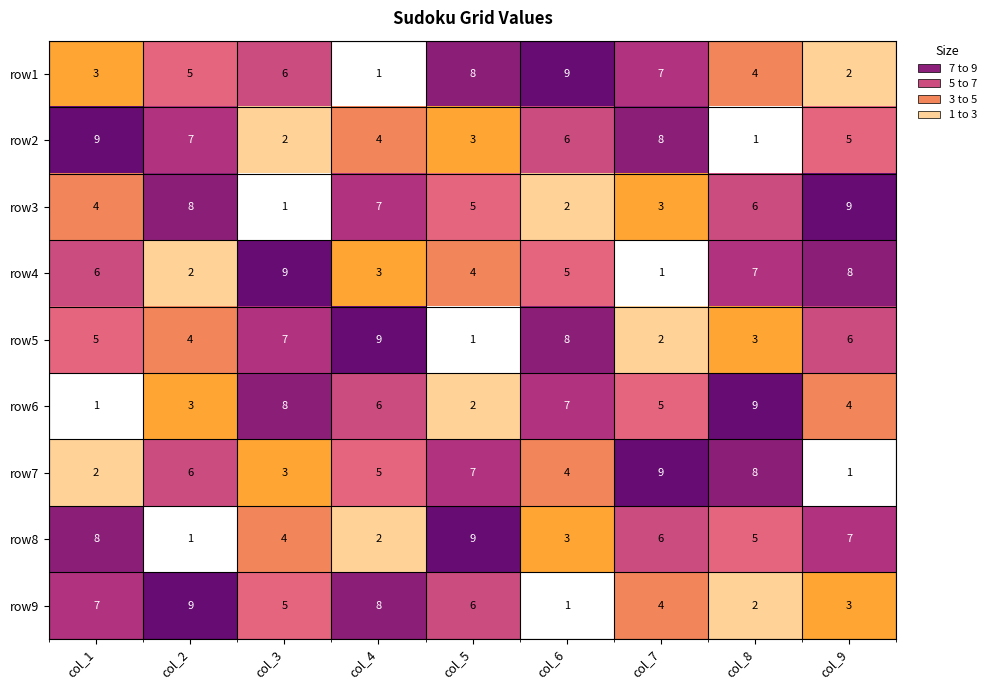

At how many categories does at least one series exceed 6?

9